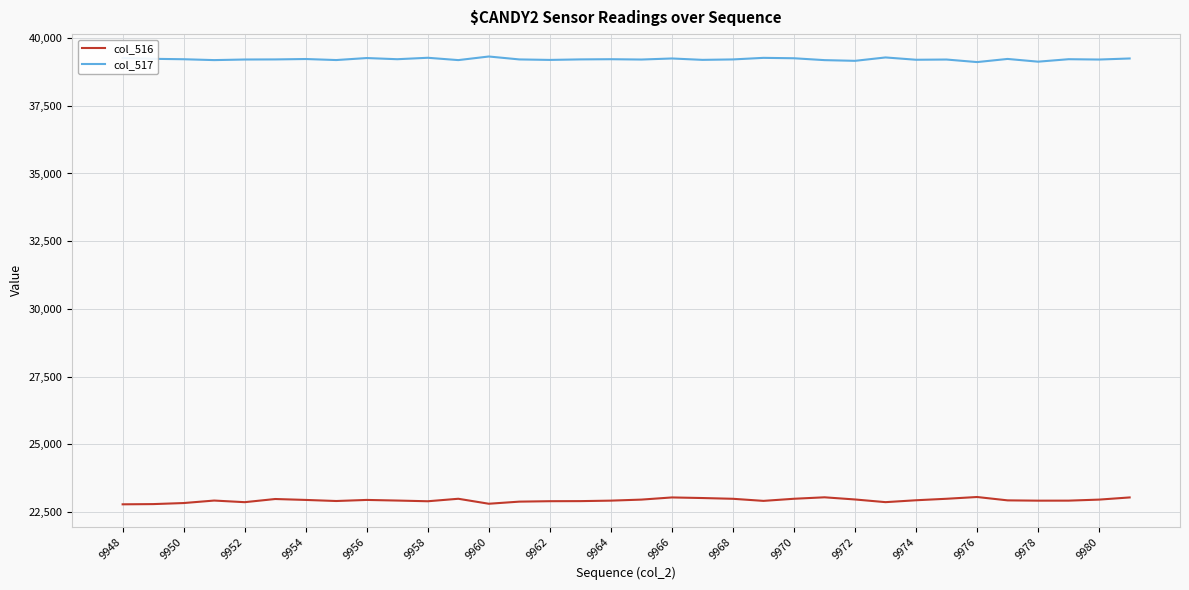

List the series in order of their overall mean, highest first.

col_517, col_516